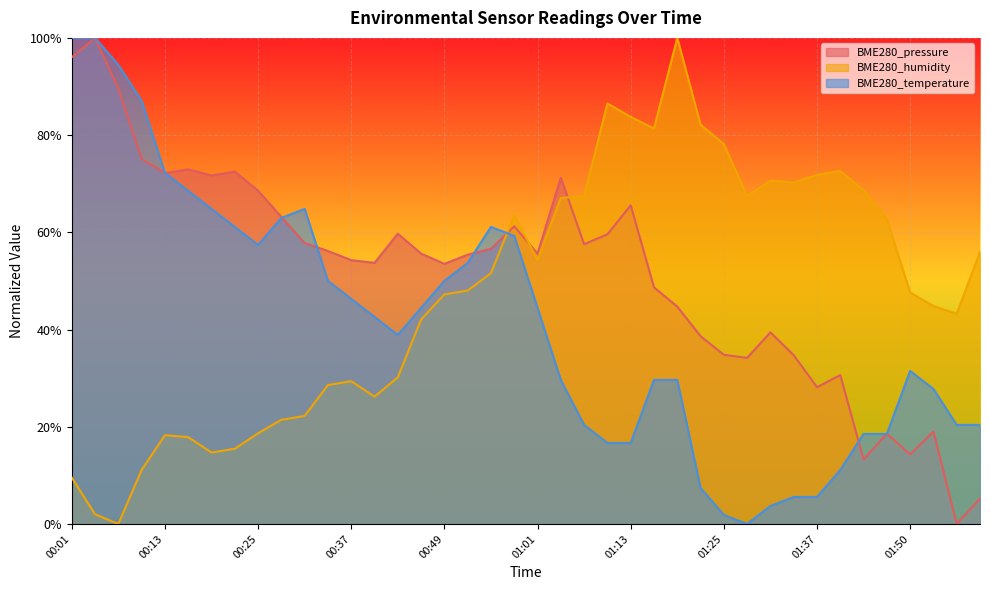

What is the sum of all BME280_humidity values?

18.9